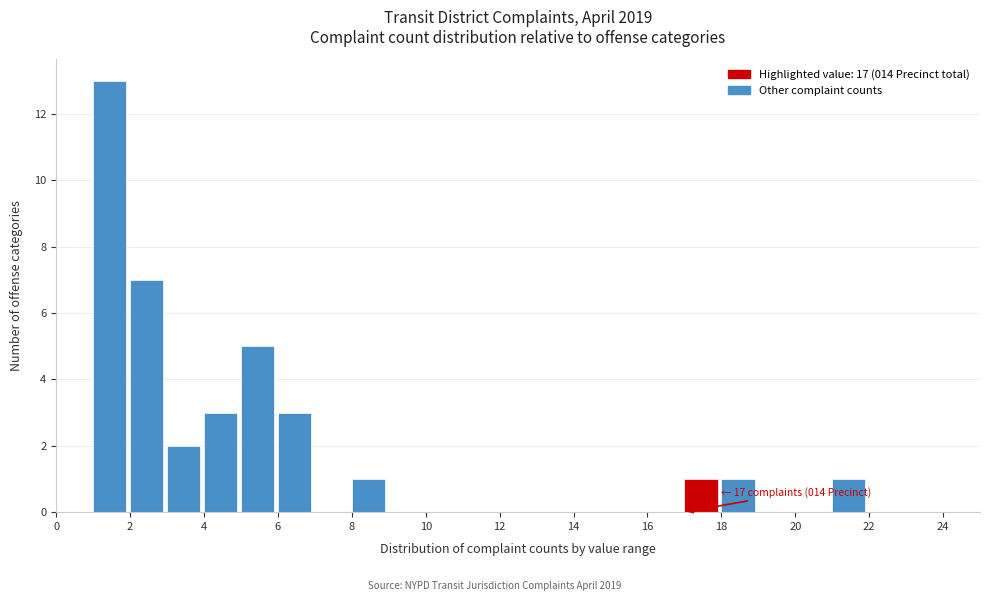

Over which range of the x-axis is the bar tallest?

1 to 2